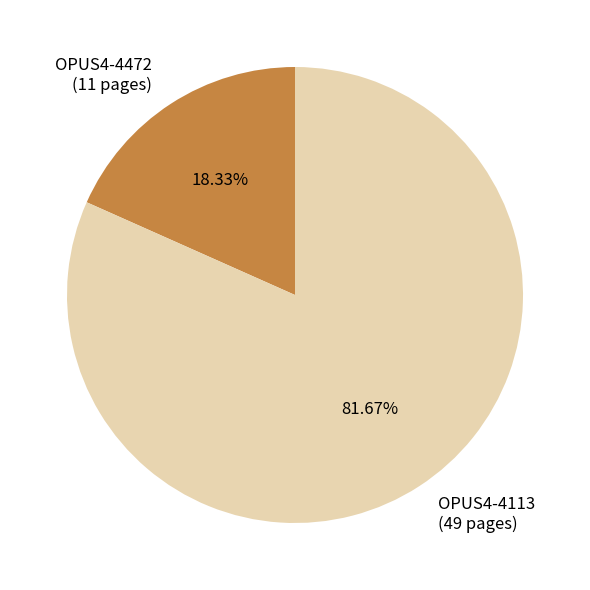

To the nearest percent, what is the combined percentage of OPUS4-4472 and OPUS4-4113?

100%